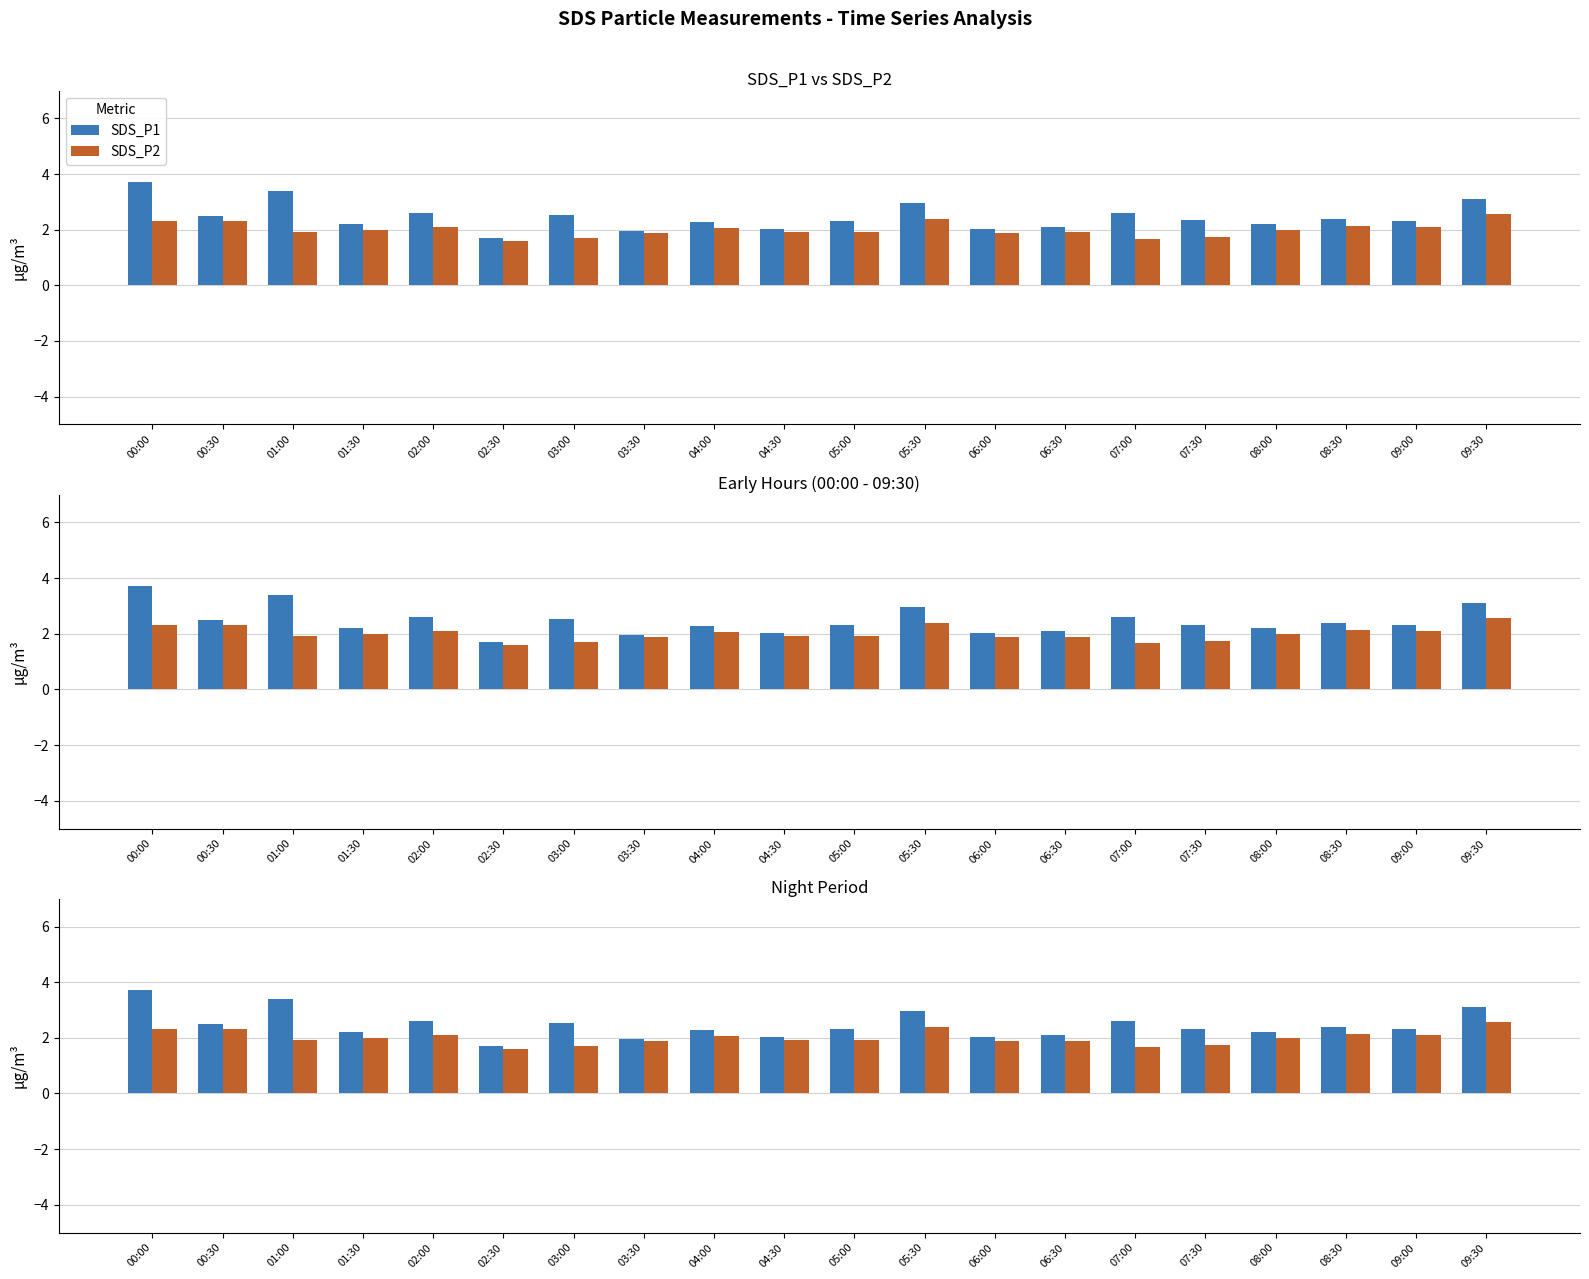

Is the value of SDS_P1 at 04:00 greater than the value of SDS_P2 at 01:30?

Yes